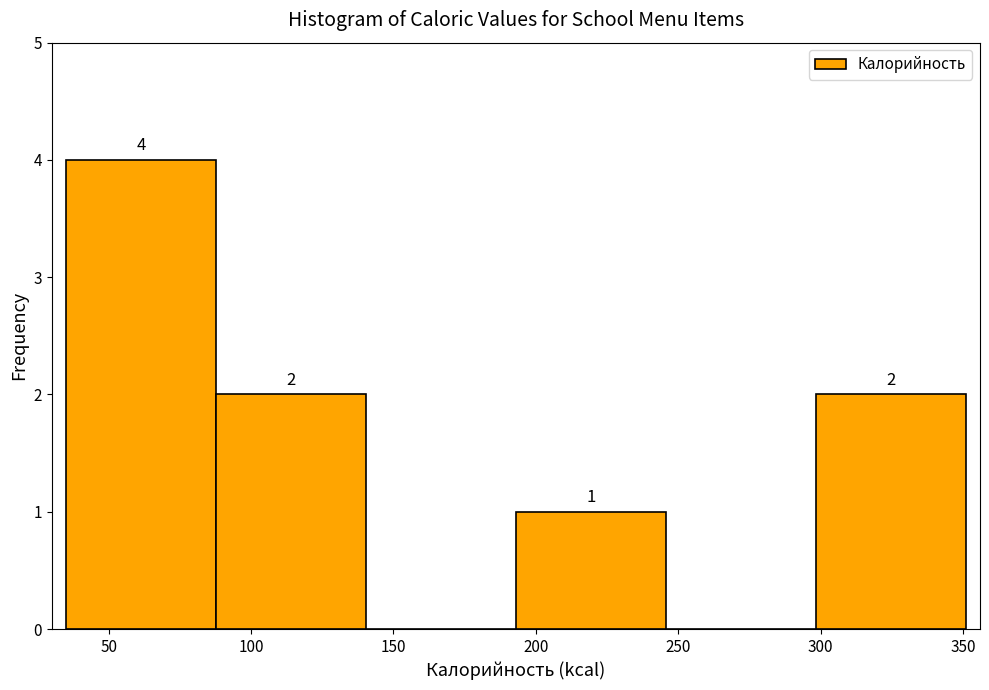

Over which range of the x-axis is the bar tallest?

35 to 90